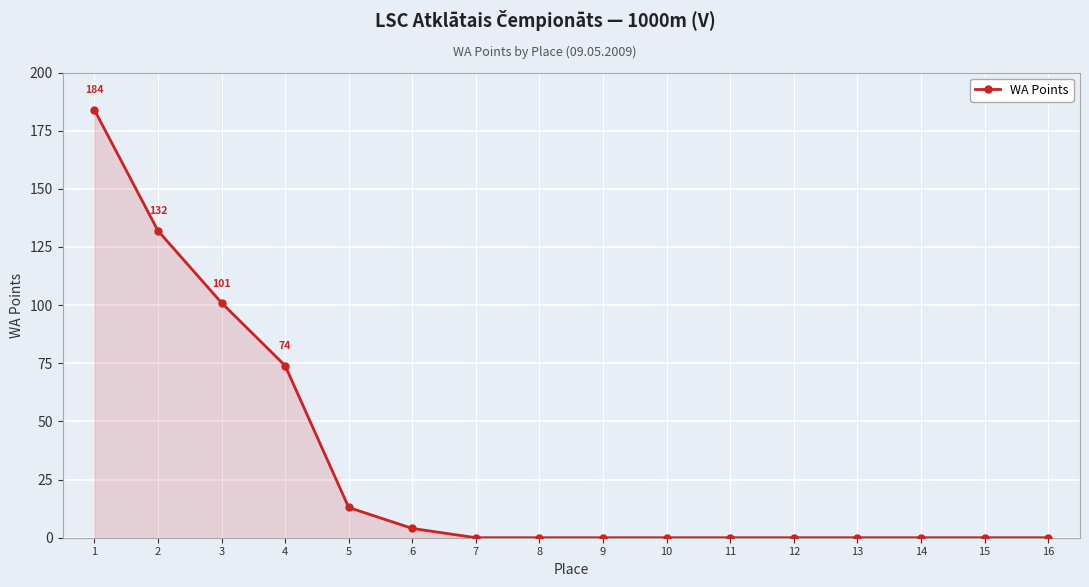

Does the chart have visible grid lines?

Yes